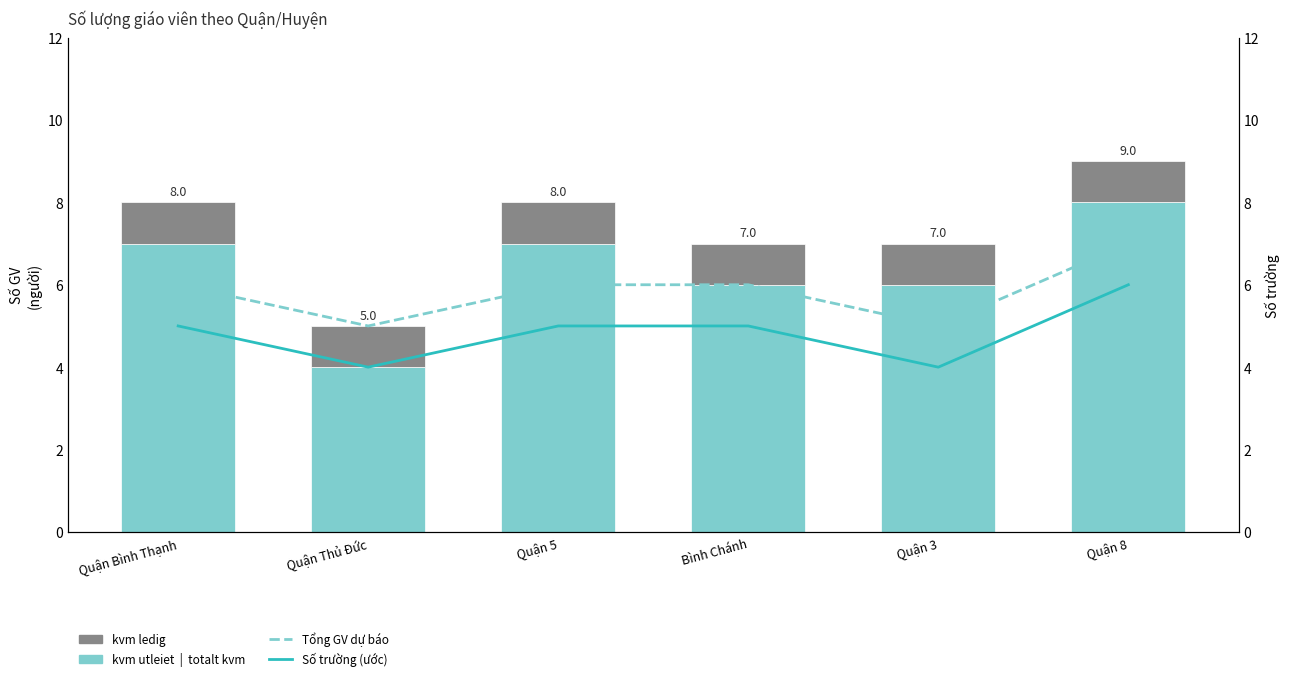

What is the approximate value of Số trường (ước) at Quận Thủ Đức?

4